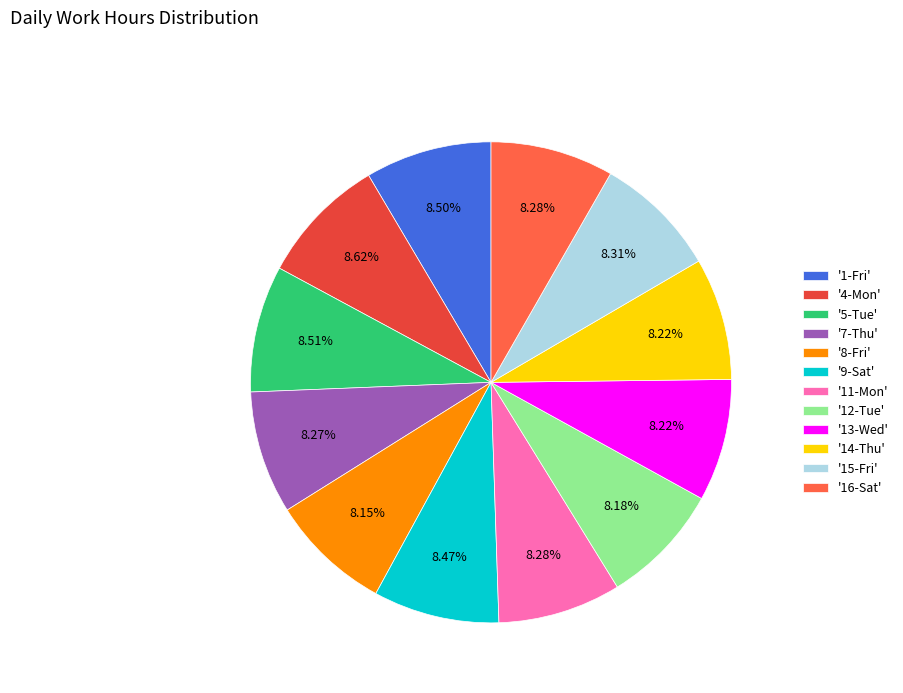

Count the number of slices in the pie.

12